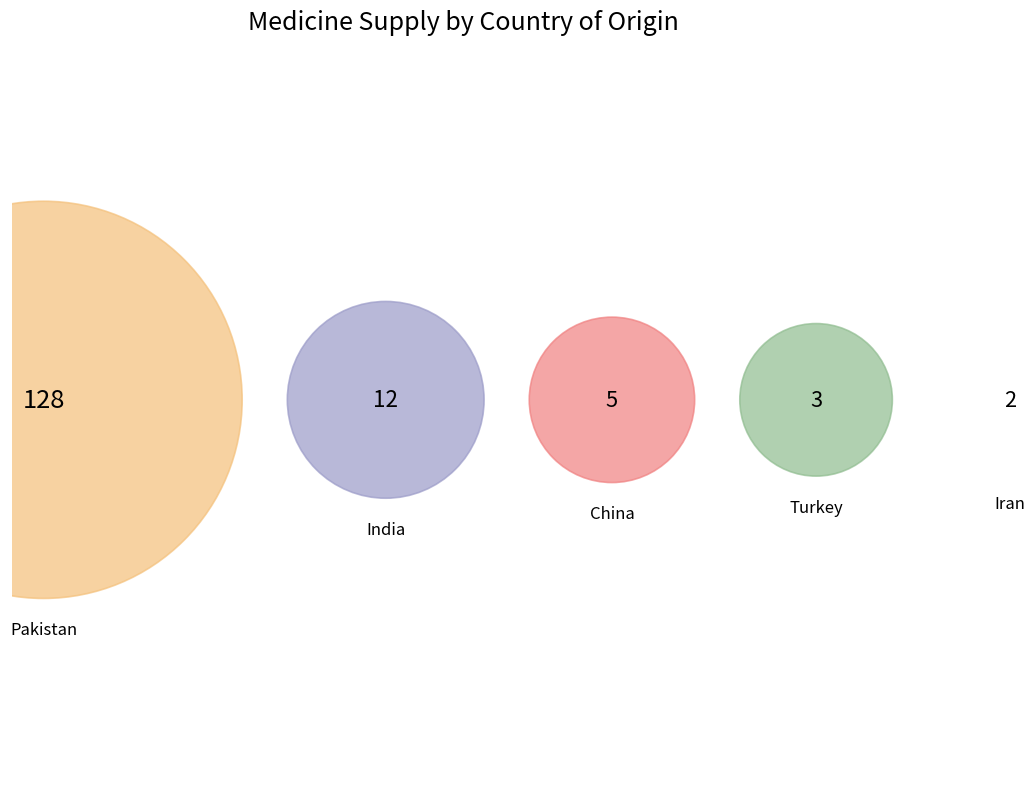

Is there a majority slice in this chart?

Yes